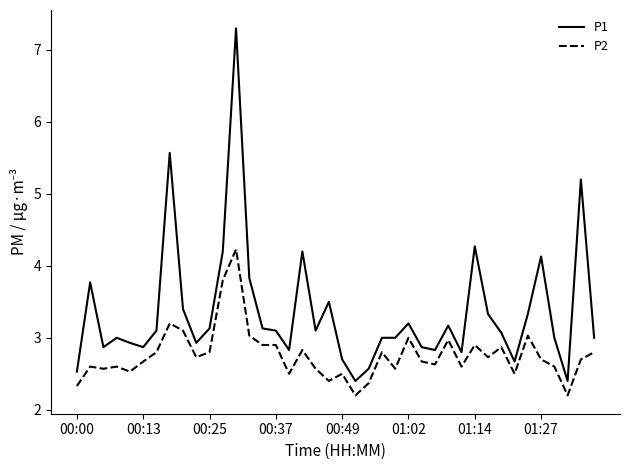

True or false: P2 has more than 2 interior local peaks.

True